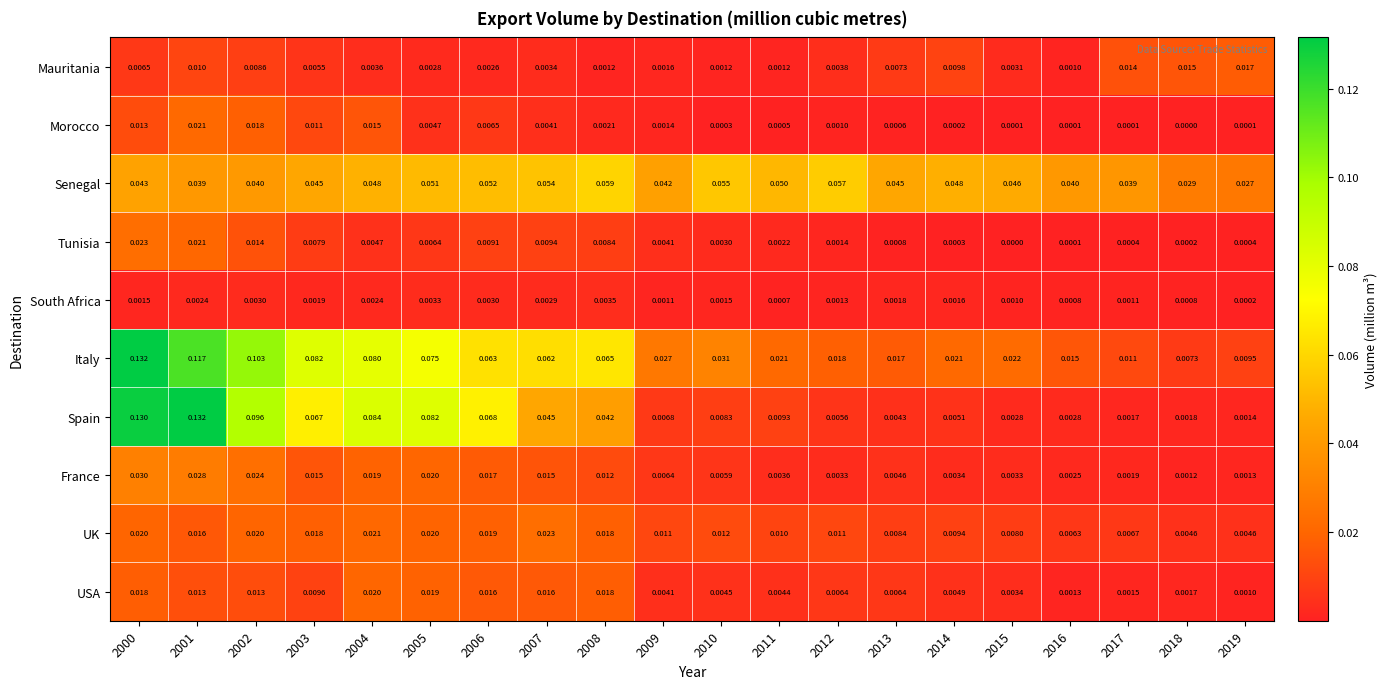

Is the value of Morocco at 2007 greater than the value of Tunisia at 2008?

No